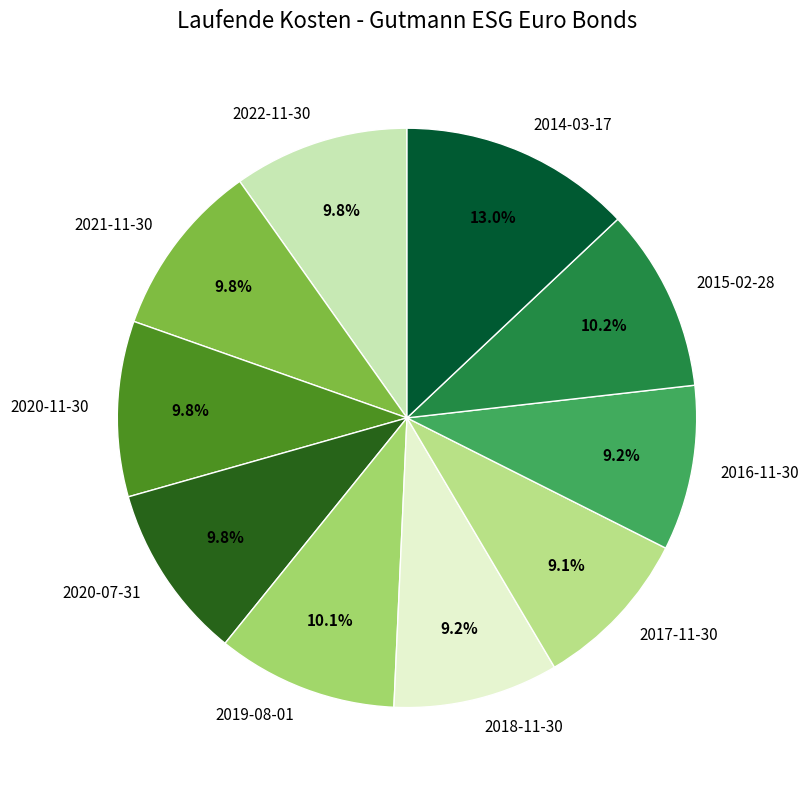

To the nearest percent, what is the difference between the largest and smallest slice percentages?

4%